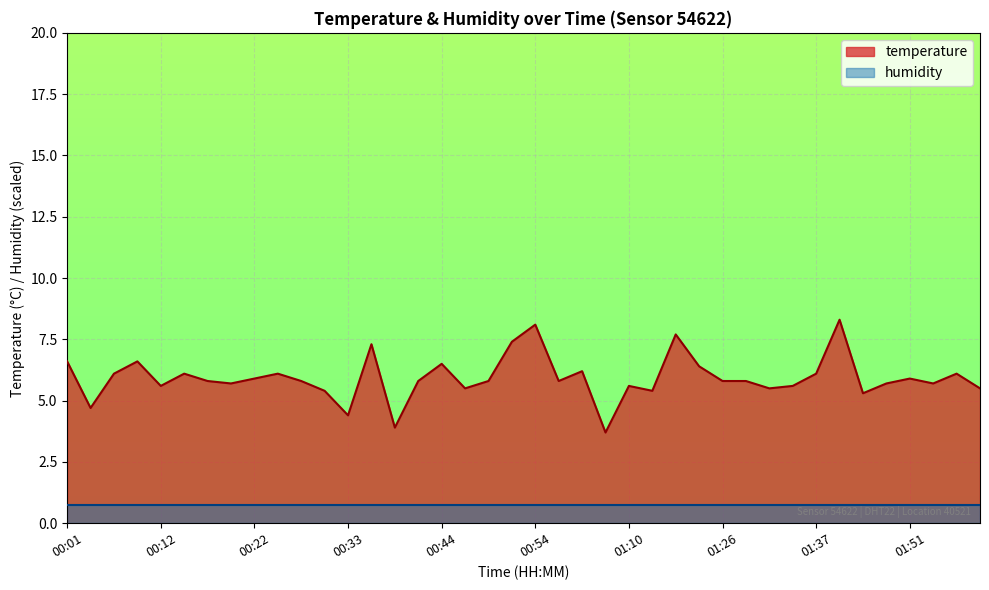

How many data points are less than 5?

4